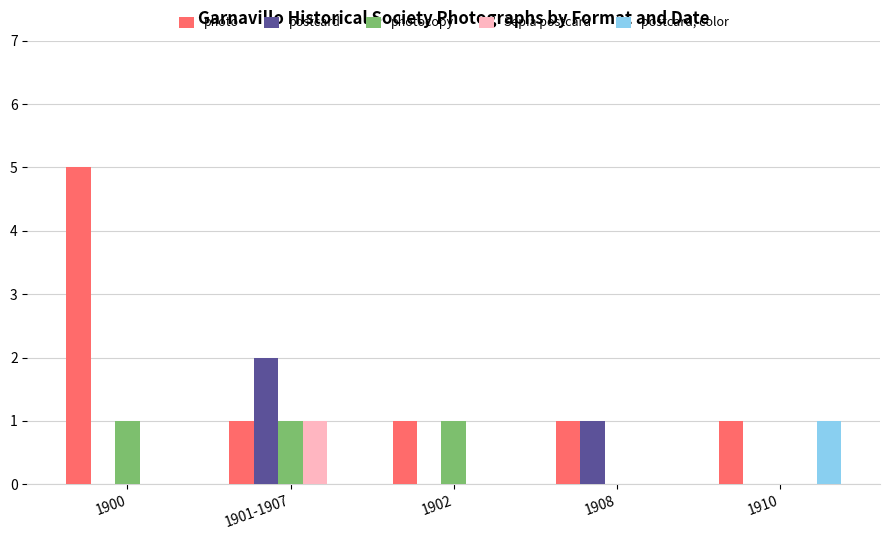

What is the sum of all postcard values?

3